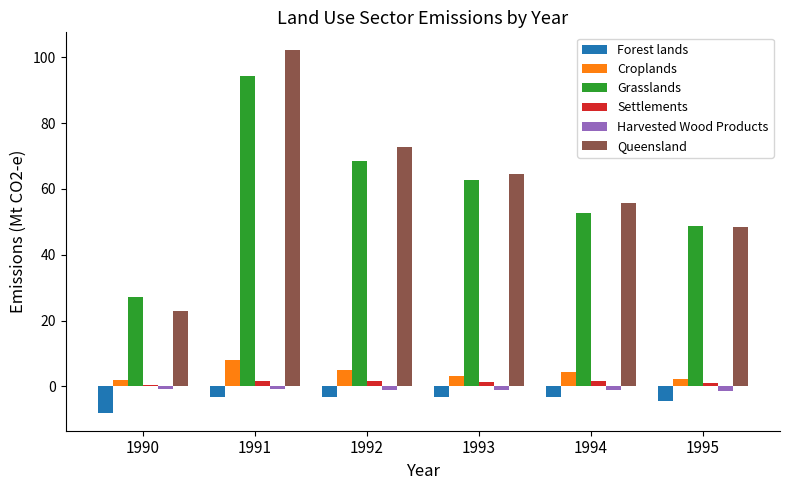

What is the difference between the maximum and minimum values in the Croplands series?

6.2